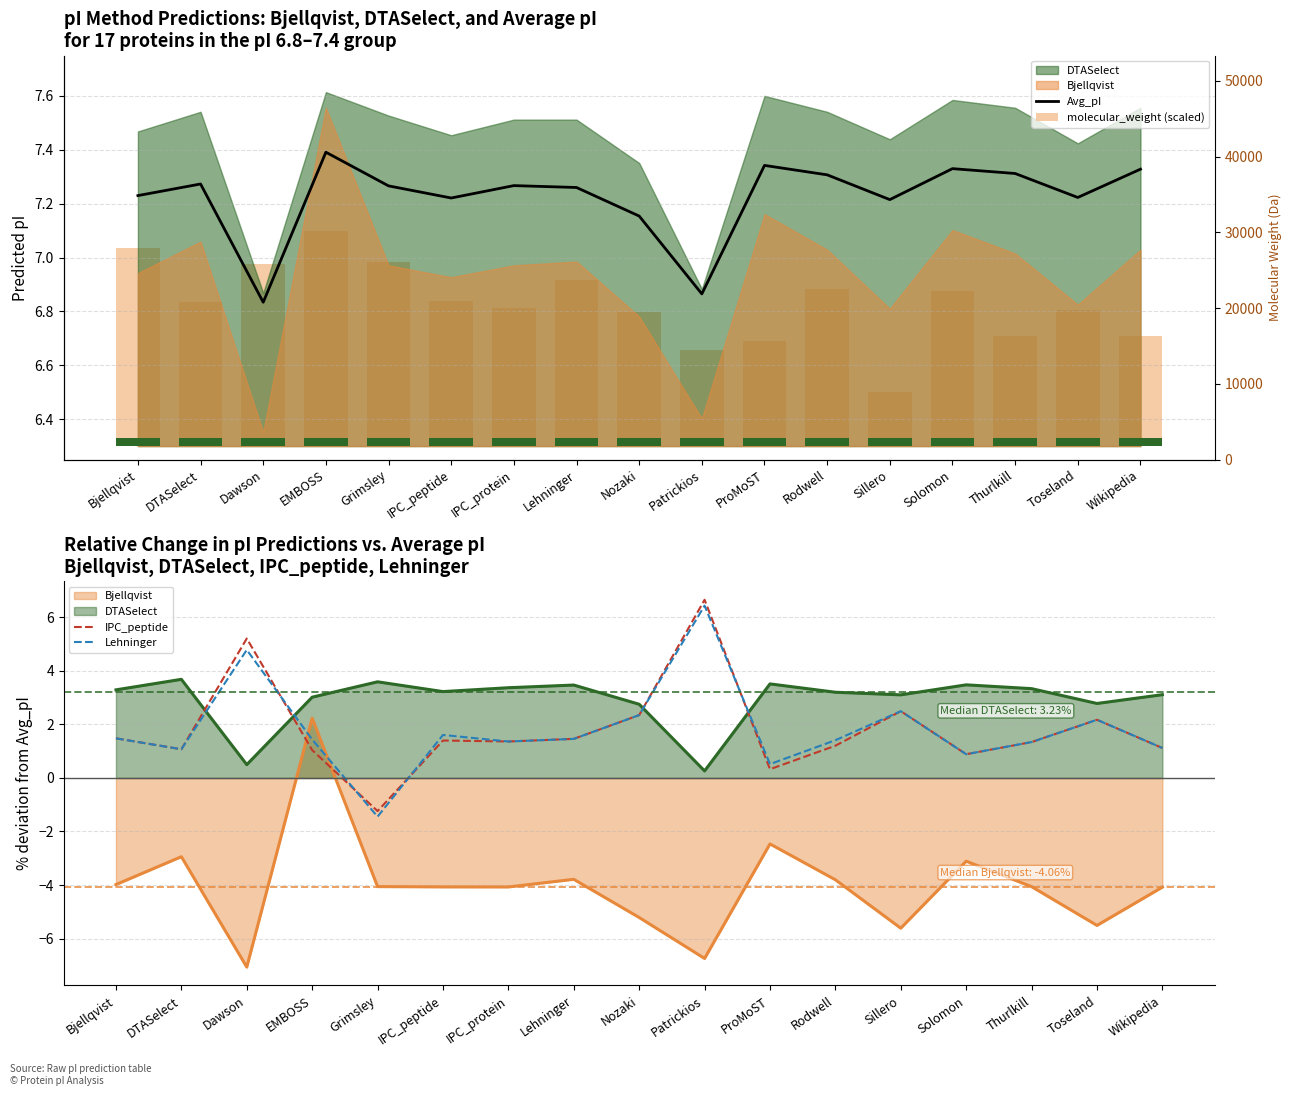

What is the value of the Avg_pI bar at the 7th from the left?

7.3